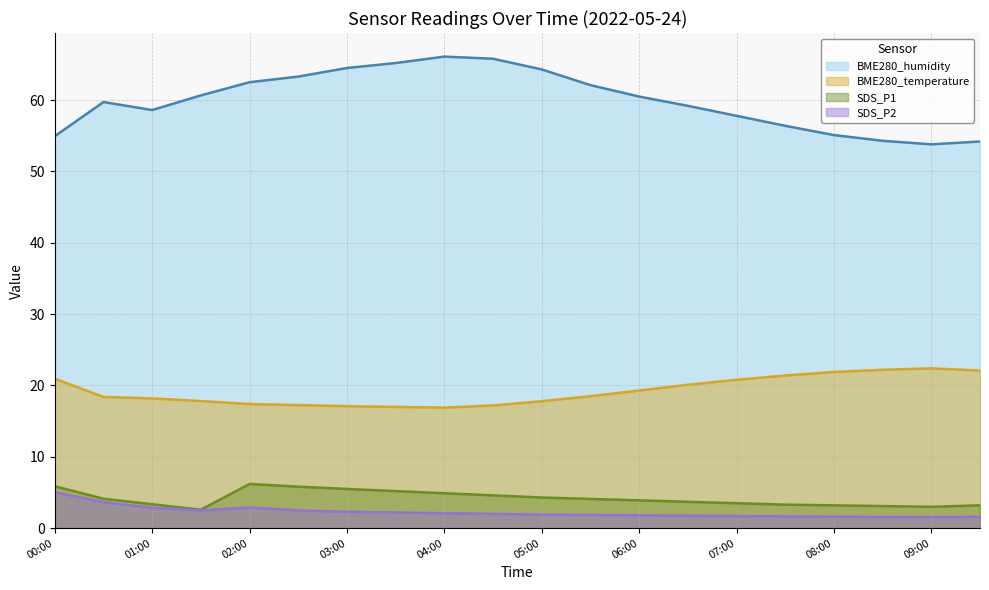

True or false: SDS_P2 and BME280_humidity intersect in this chart.

False